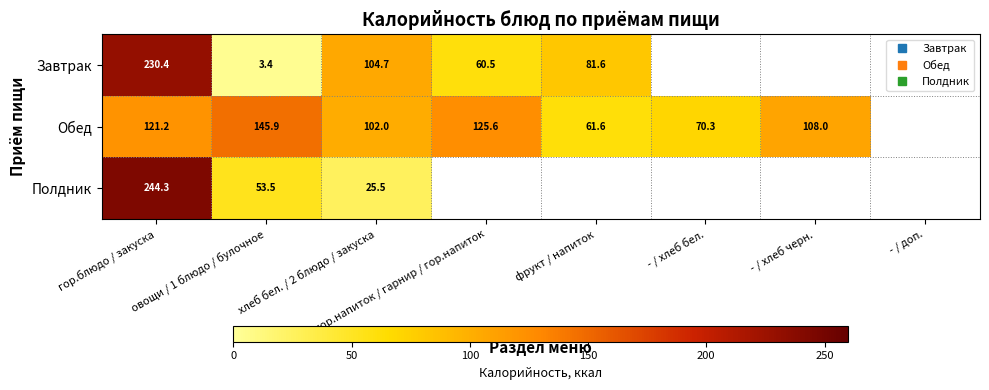

What is the lowest value of the Полдник series?

25.5